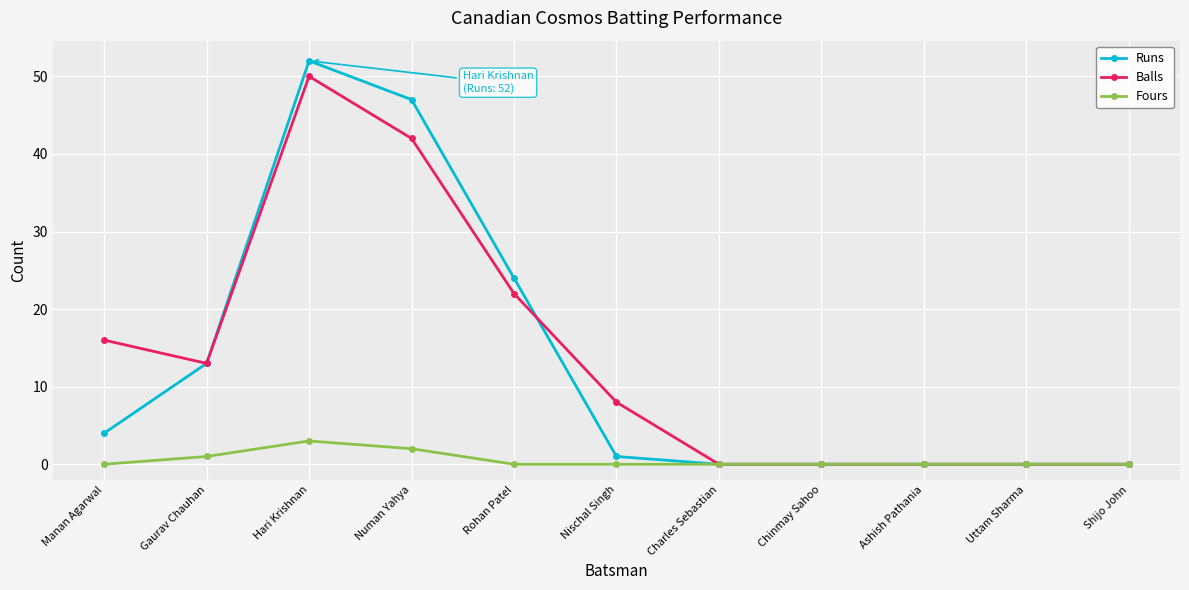

What is the maximum value for Fours?

3